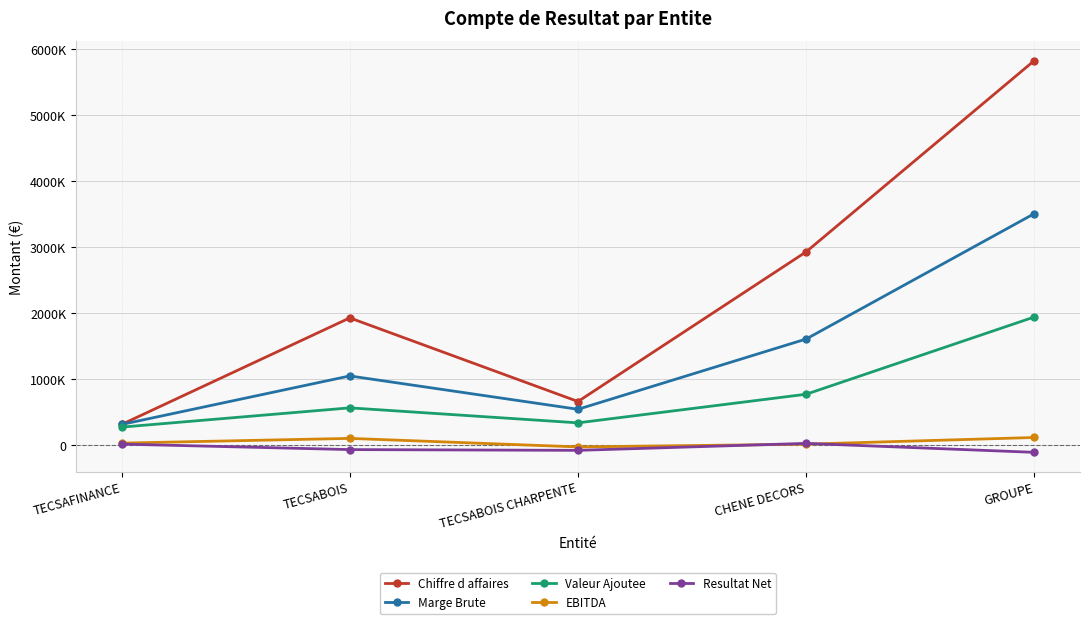

True or false: Valeur Ajoutee and Chiffre d affaires intersect in this chart.

False